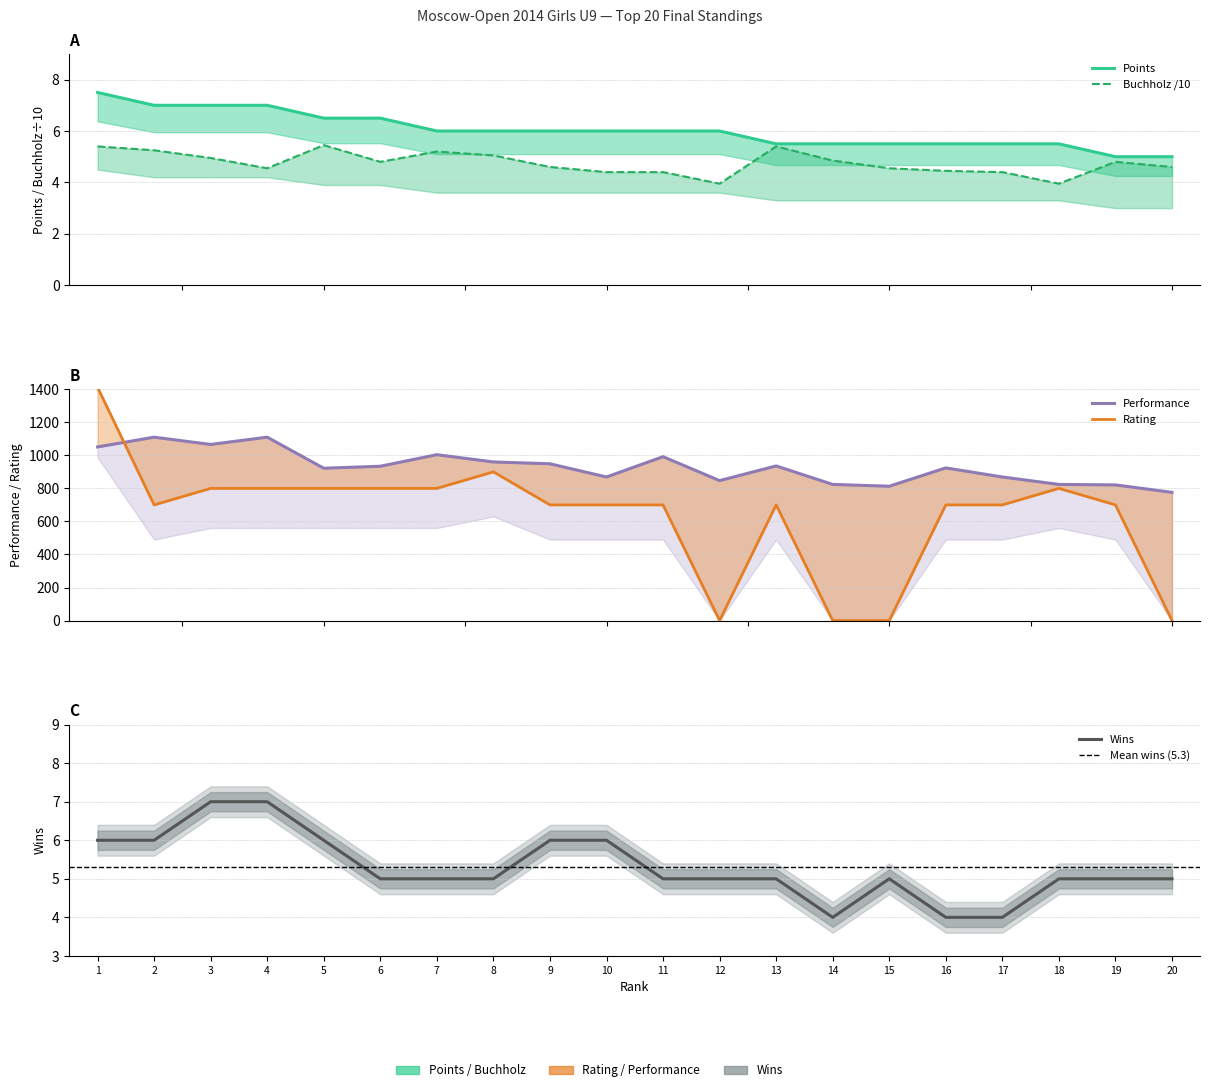

What is the sum of the Points values at 12 and 15?

11.5